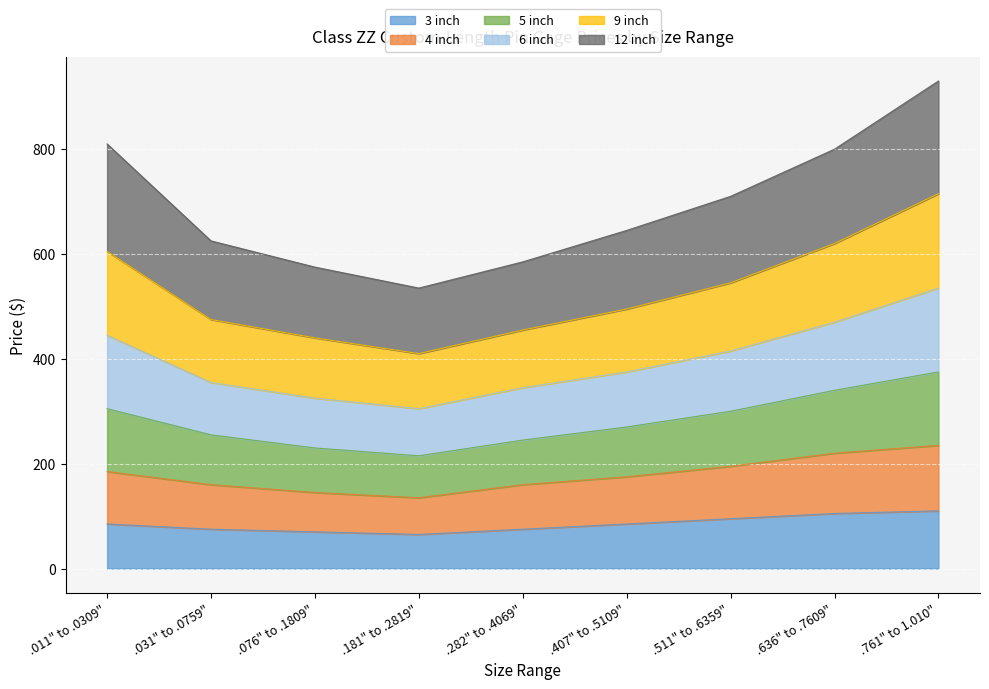

What is the total value across all series at .181" to .2819"?

535